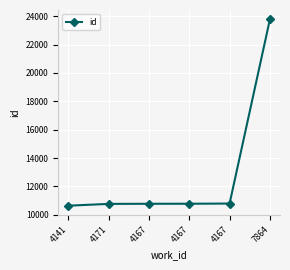

The chart shows a value of 3386 at 4141. True or false?

False